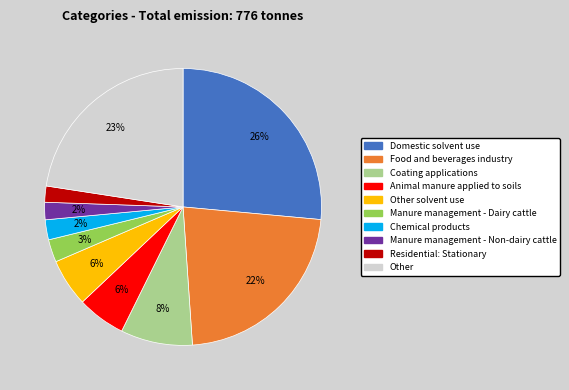

Combined, do Animal manure applied to soils and Other account for over 50%?

No